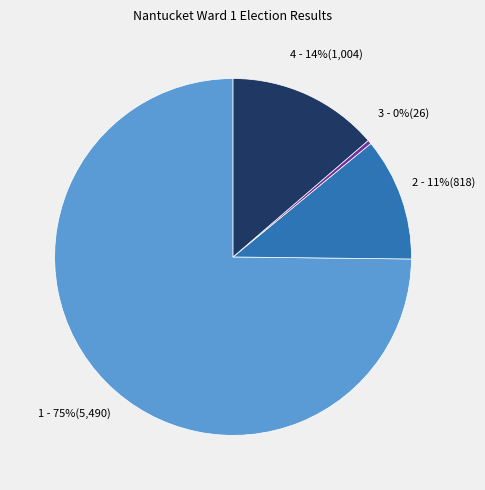

To the nearest percent, what is the average slice percentage?

25%